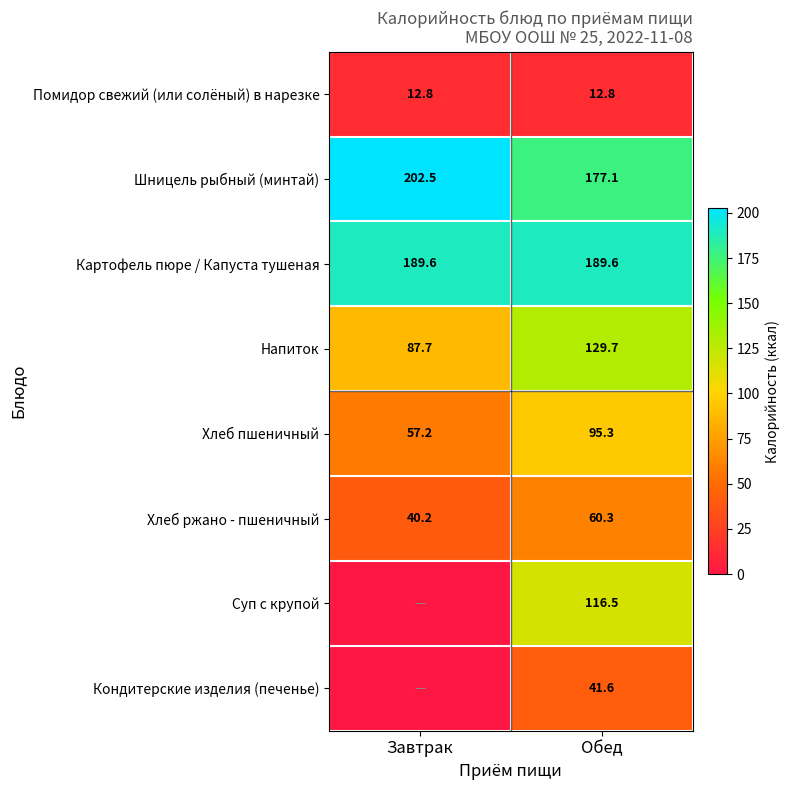

What value does the Хлеб ржано - пшеничный series have at Завтрак?

40.2